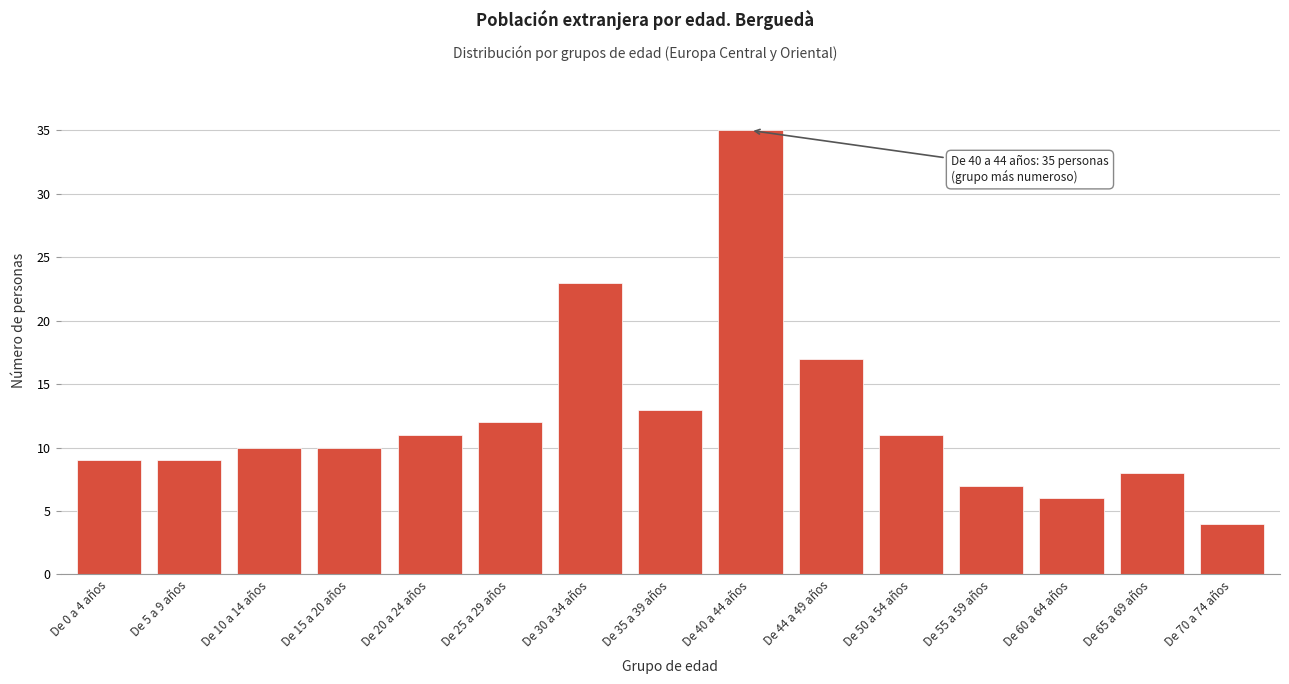

Reading left to right, list all the values displayed in this chart.

9	9	10	10	11	12	23	13	35	17	11	7	6	8	4